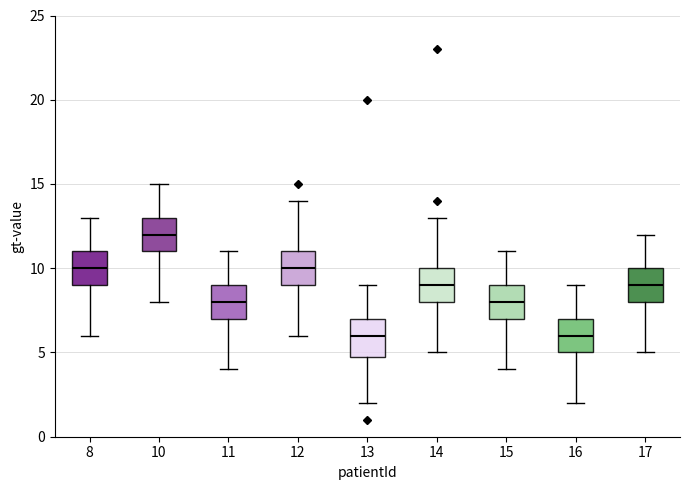

Reading left to right, transcribe this box plot: for each box, give where its median line is, the range the box spans, and where its two whiskers end, as read against the y-axis. The values are not printed on the chart, so give them approximately, as read against the axis.

8: median 10, box 9 to 11, whiskers 6 to 13
10: median 12, box 11 to 13, whiskers 8 to 15
11: median 8, box 7 to 9, whiskers 4 to 11
12: median 10, box 9 to 11, whiskers 6 to 14
13: median 6, box 5 to 7, whiskers 2 to 9
14: median 9, box 8 to 10, whiskers 5 to 13
15: median 8, box 7 to 9, whiskers 4 to 11
16: median 6, box 5 to 7, whiskers 2 to 9
17: median 9, box 8 to 10, whiskers 5 to 12